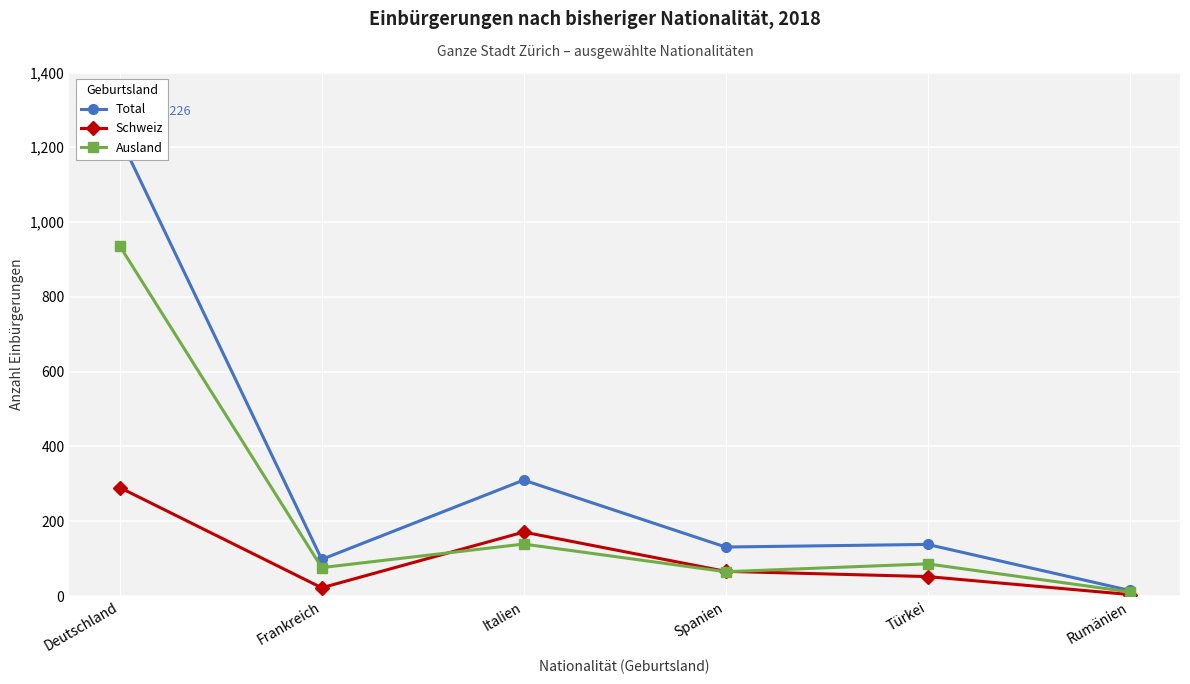

Reading right to left, extract all data points from this chart.

Total: 15	138	131	310	98	1226
Schweiz: 4	52	66	171	22	290
Ausland: 11	86	65	139	76	936